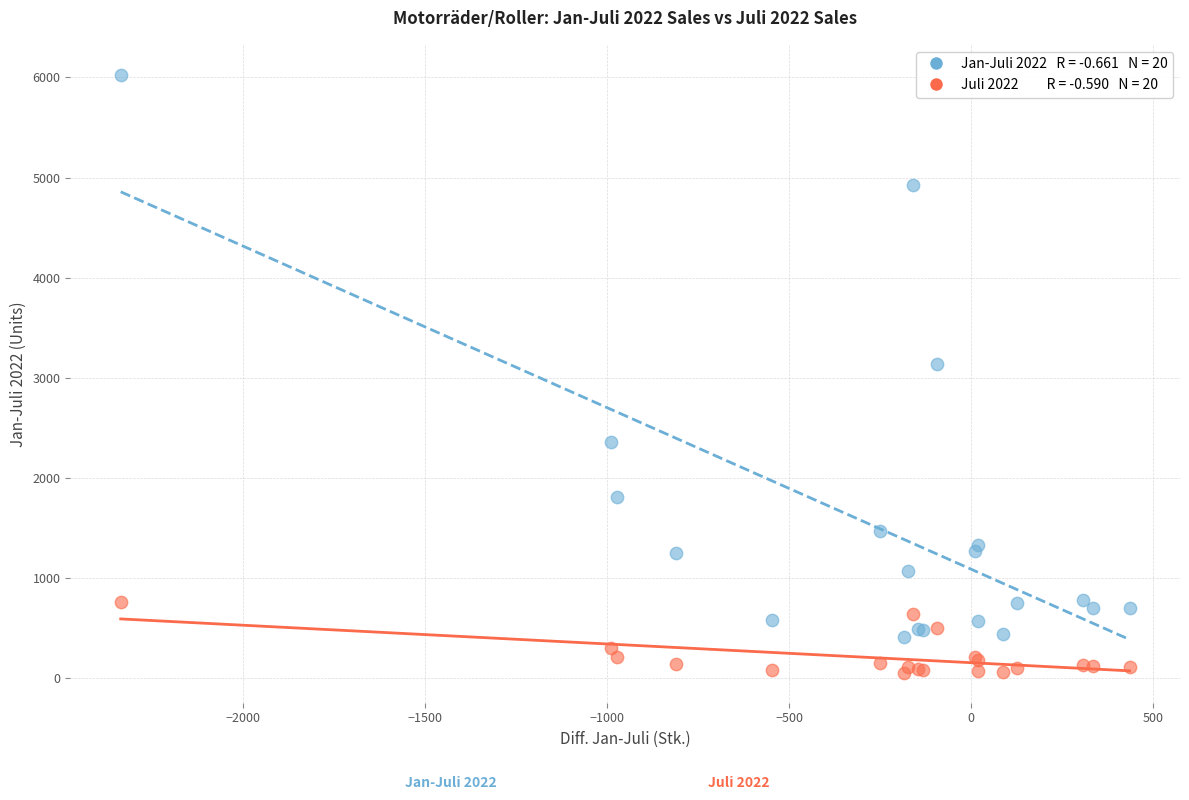

Across all series, what Y value is closest to 3040?

3140